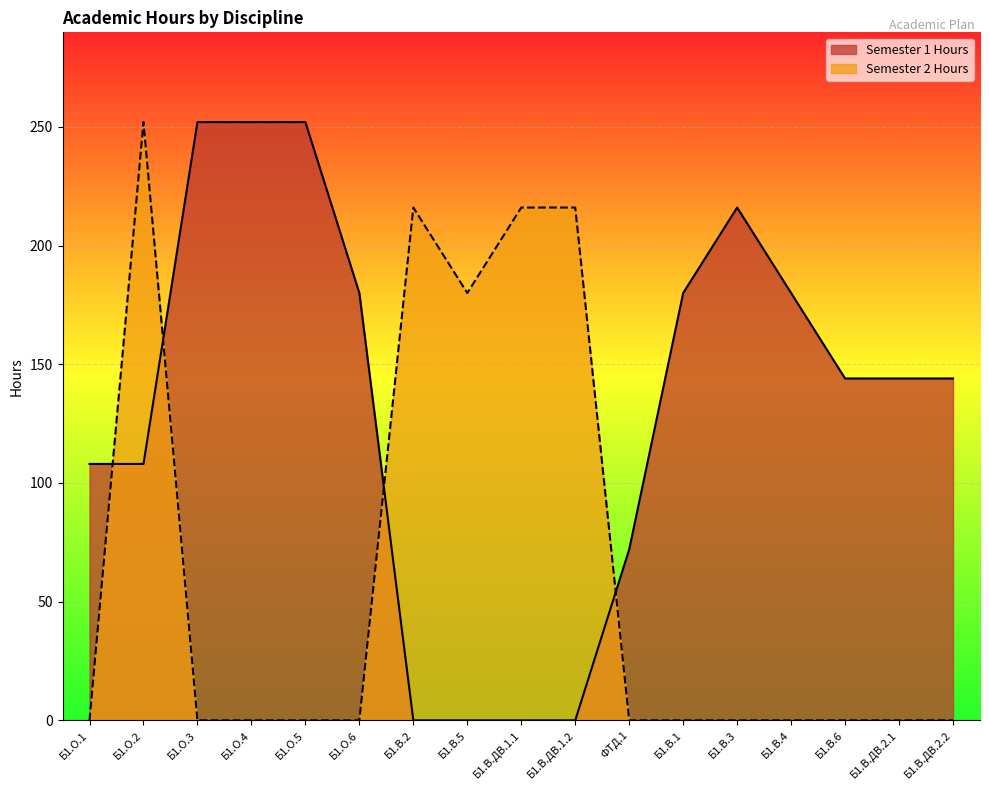

Which category has the highest value in the Semester 2 Hours series?

Б1.О.2